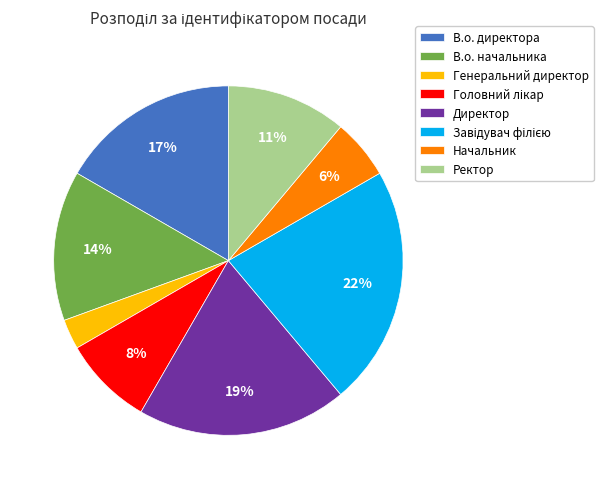

Is there a majority slice in this chart?

No